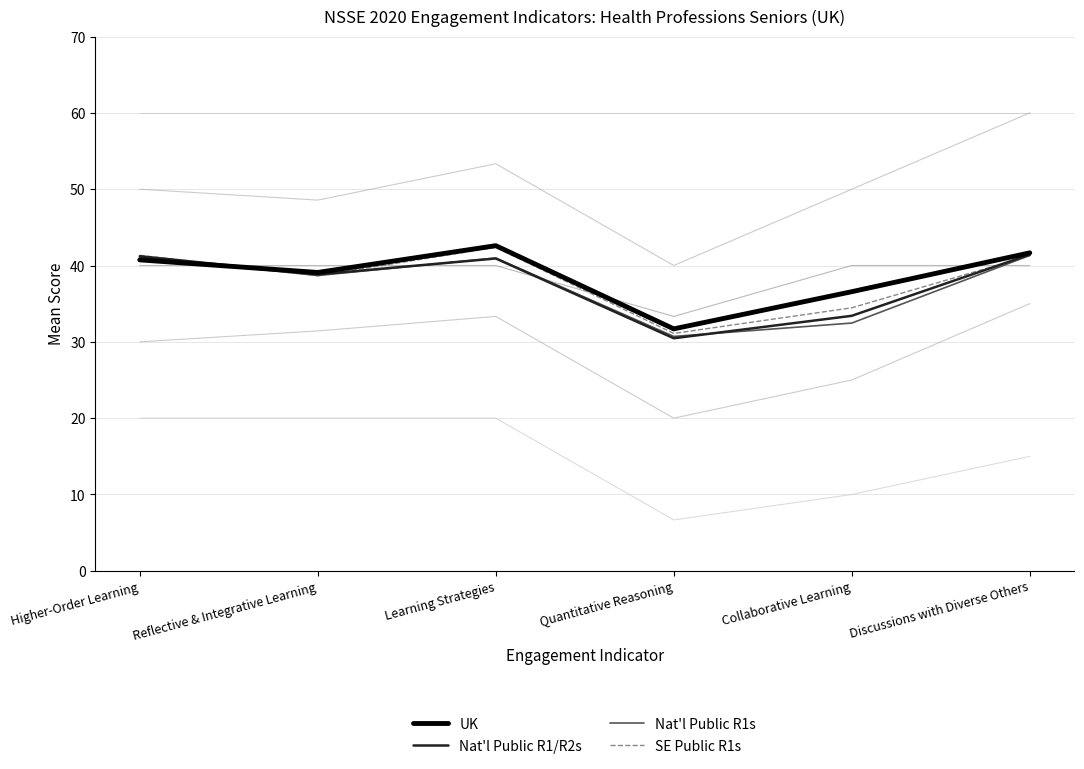

Which series ends up on top after the final intersection of UK and Nat'l Public R1/R2s?

UK